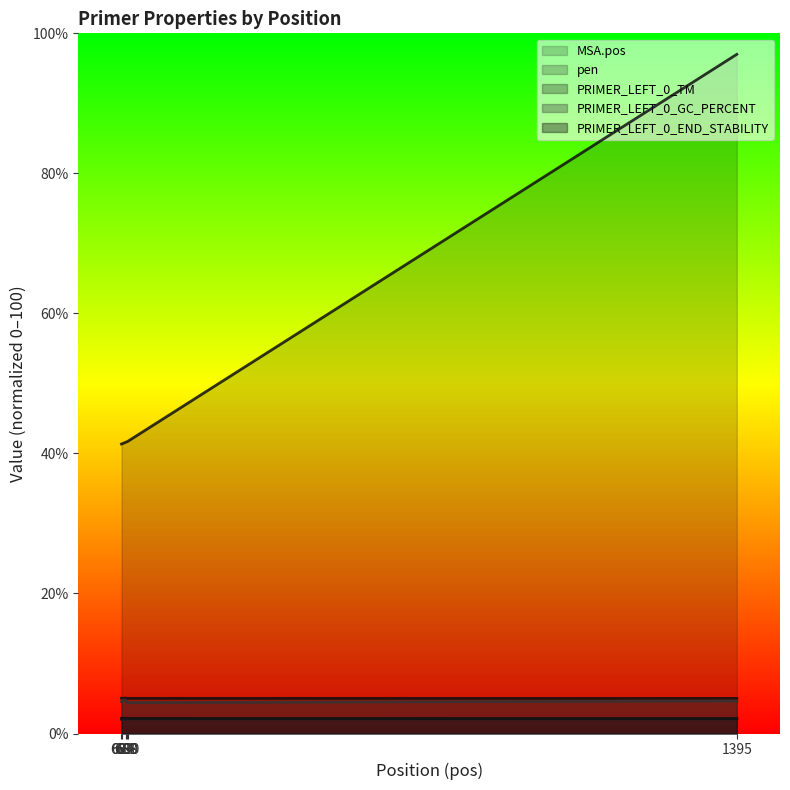

What is the minimum value for PRIMER_LEFT_0_END_STABILITY?

2.1